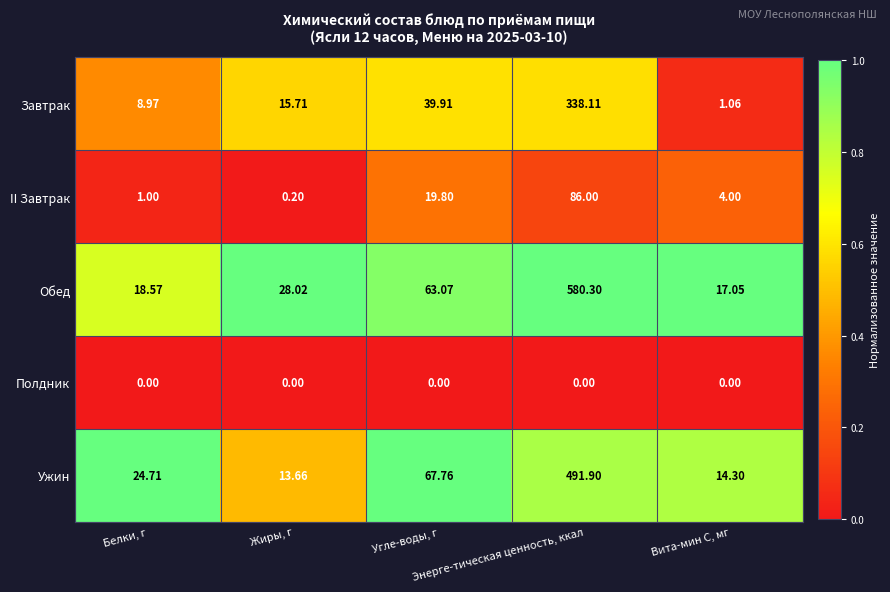

List the series in order of their peak value, lowest first.

Полдник, II Завтрак, Завтрак, Ужин, Обед